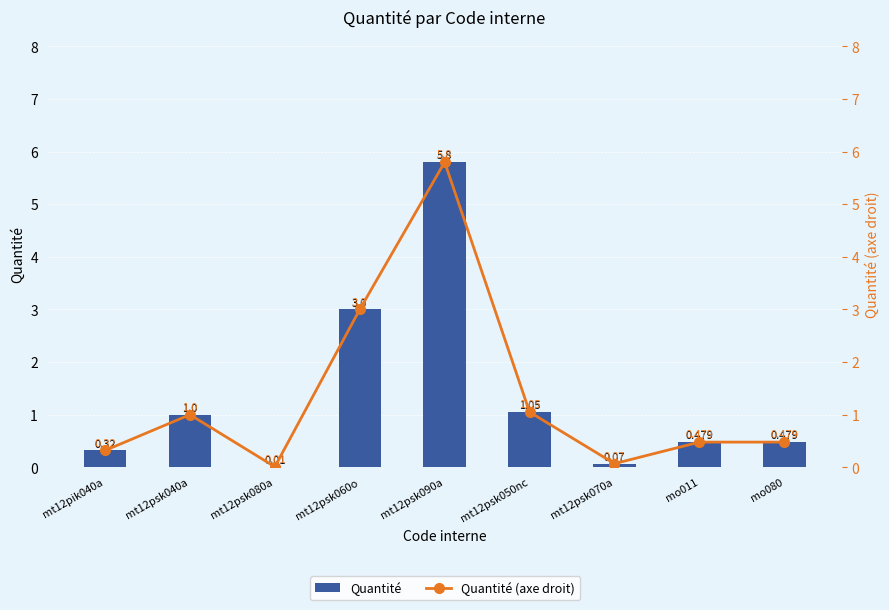

What position from the left is mt12psk080a?

3